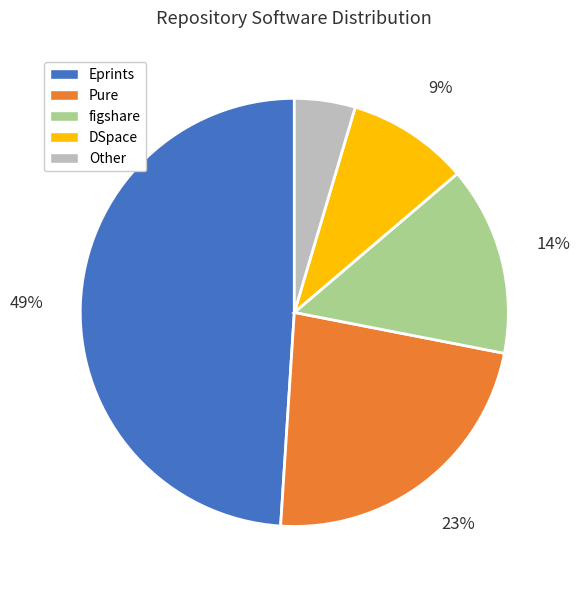

Which category has the smallest portion of the pie?

Other